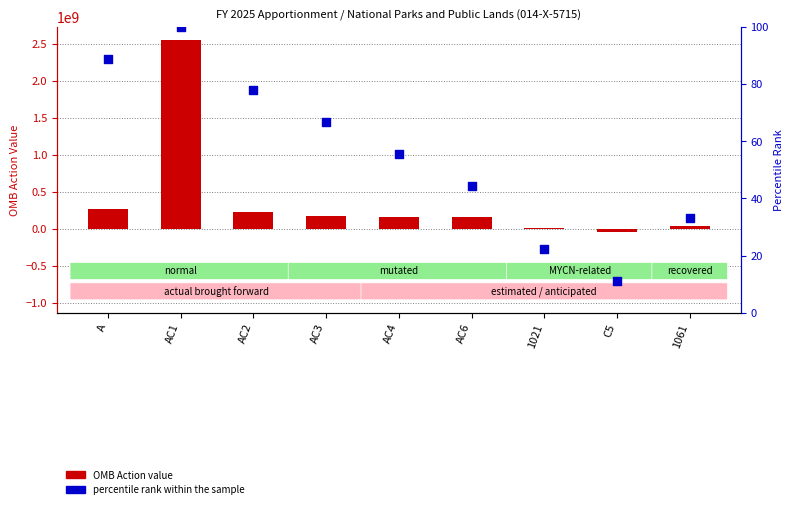

At how many categories does at least one series exceed 2197545247?

1